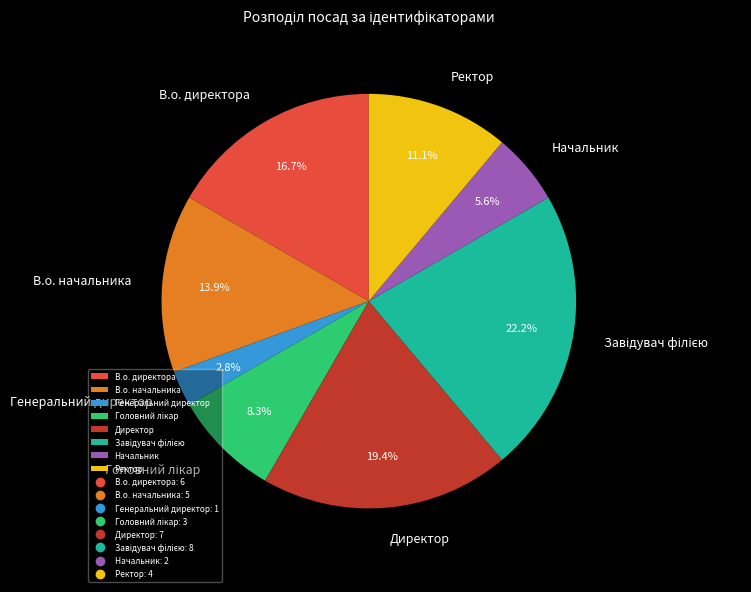

Which has a higher value, В.о. директора or Ректор?

В.о. директора